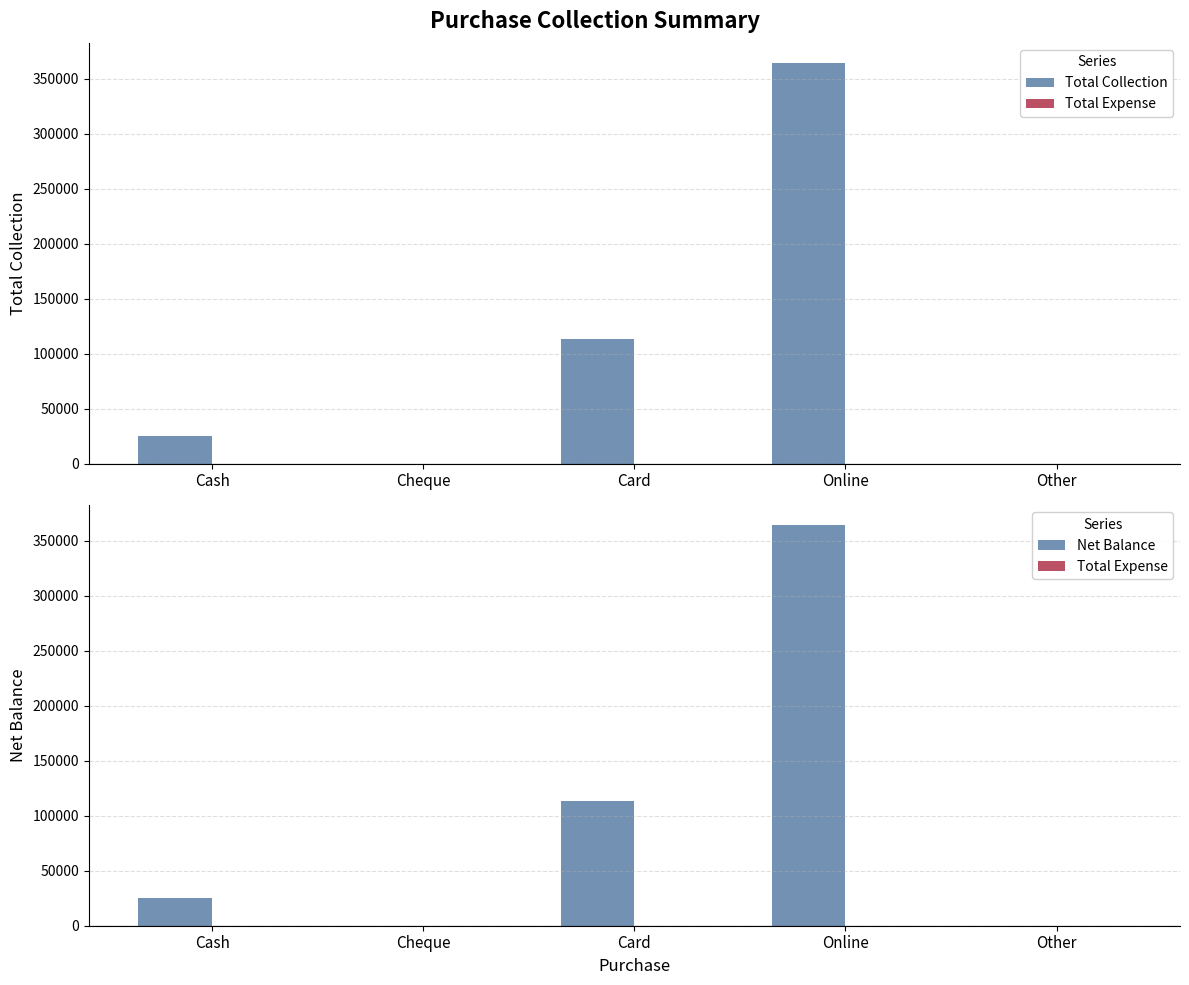

At Cheque, list the series in order from largest to smallest.

Total Collection, Total Expense, Net Balance